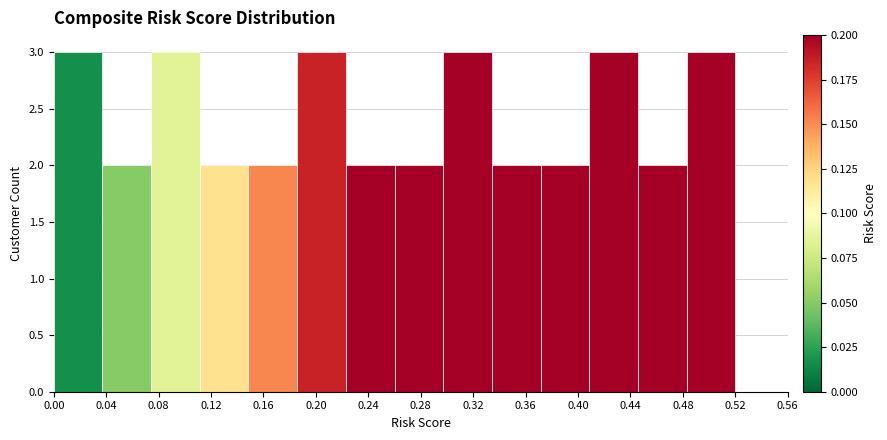

How tall is the bar that spans 0.150 to 0.185 on the x-axis? Neither the bar edges nor the heights are printed on the chart, so give them approximately, as read against the axes.

2